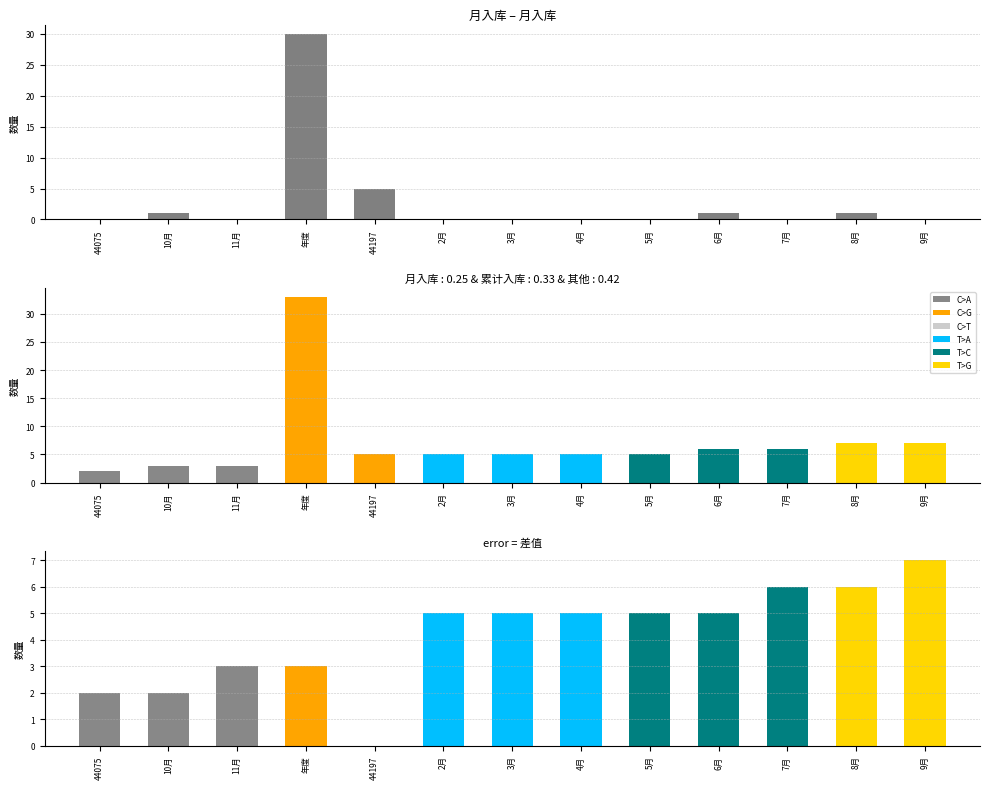

What is the sum of all values?

38